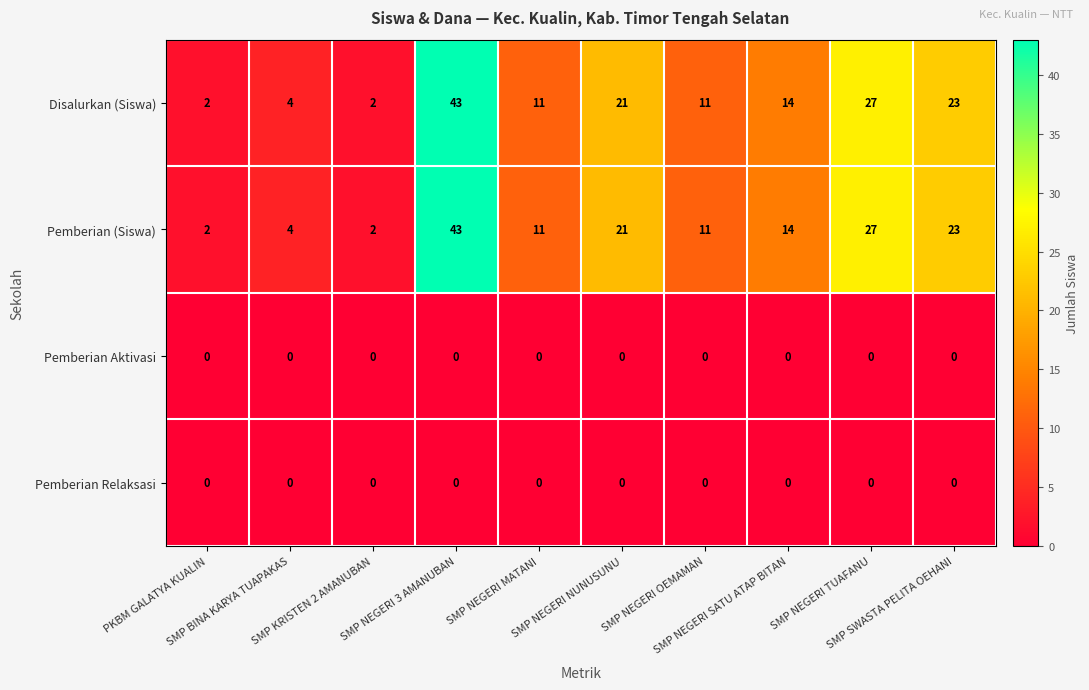

What is the difference between the maximum and minimum values in the Pemberian (Siswa) series?

41